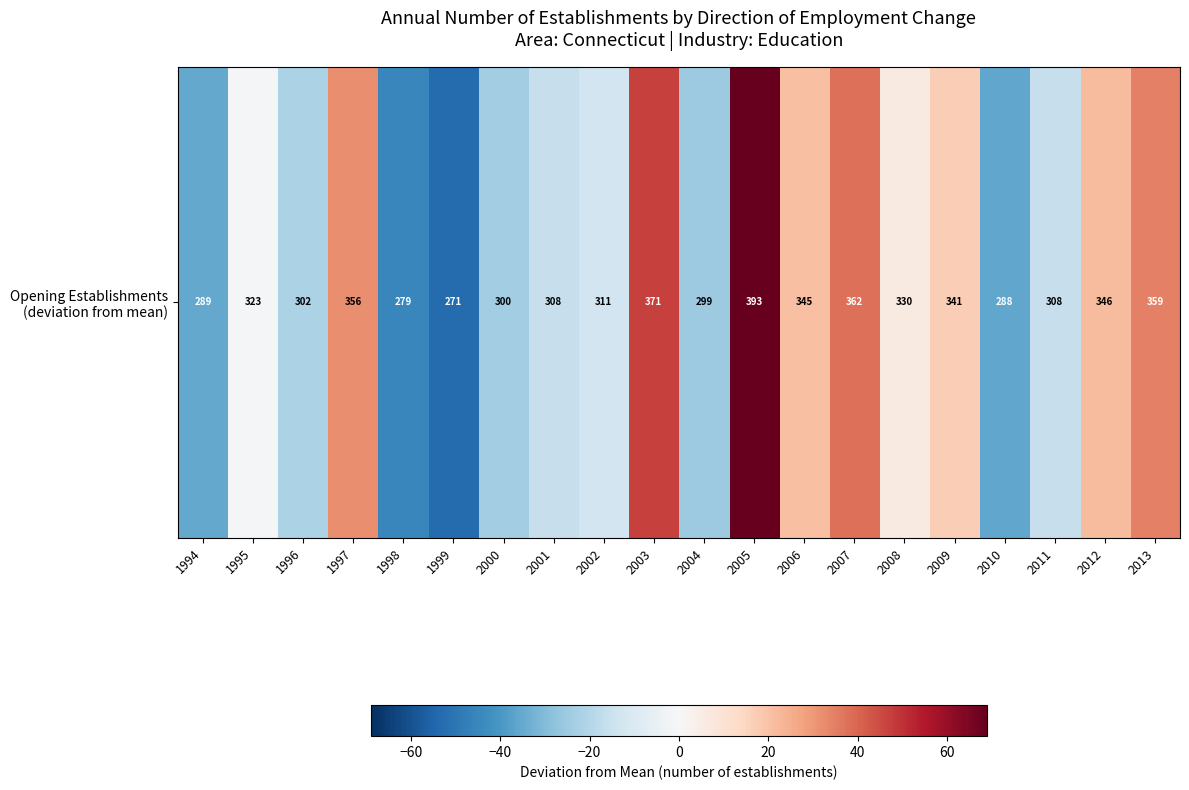

What is the maximum value shown in the chart?

68.9